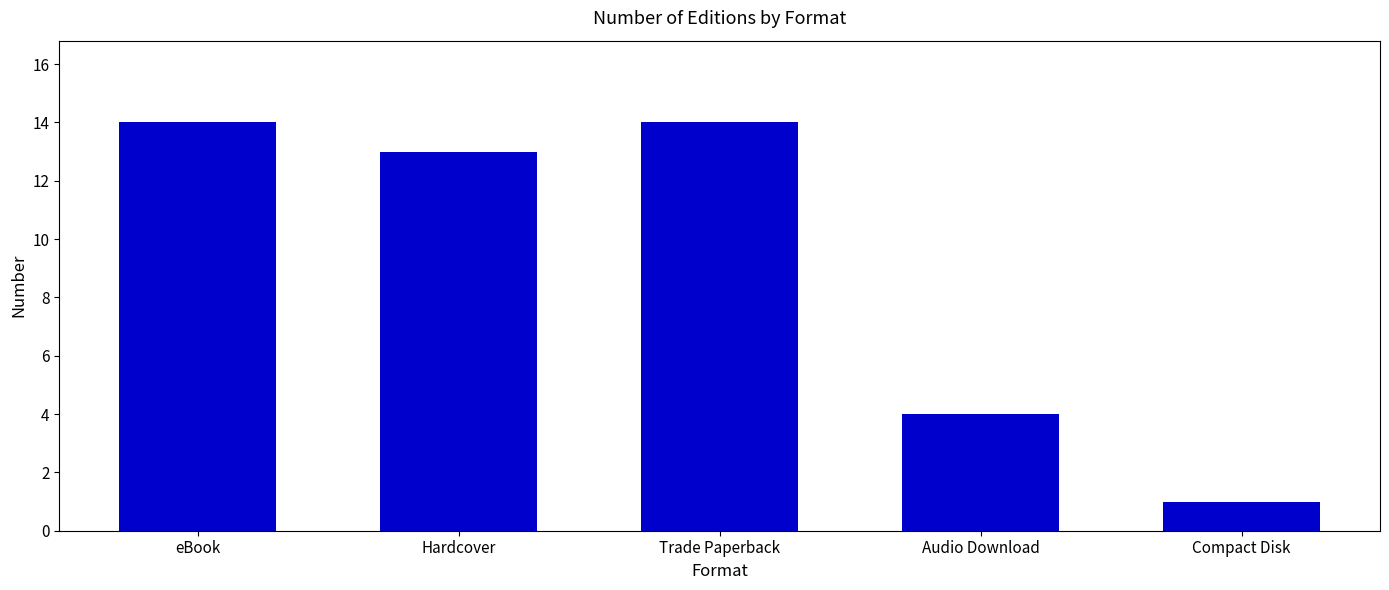

Is it true that the value at Hardcover is 23?

False